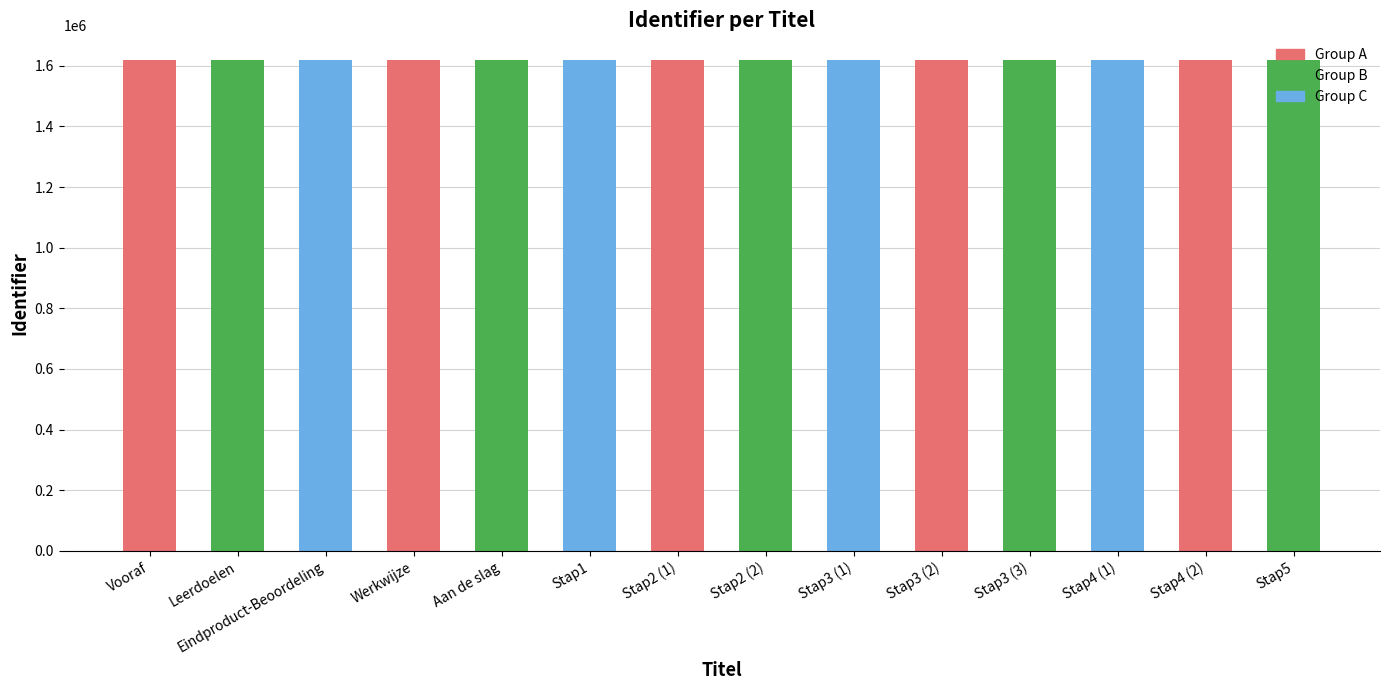

The chart shows a value of 1619109 at Werkwijze. True or false?

True